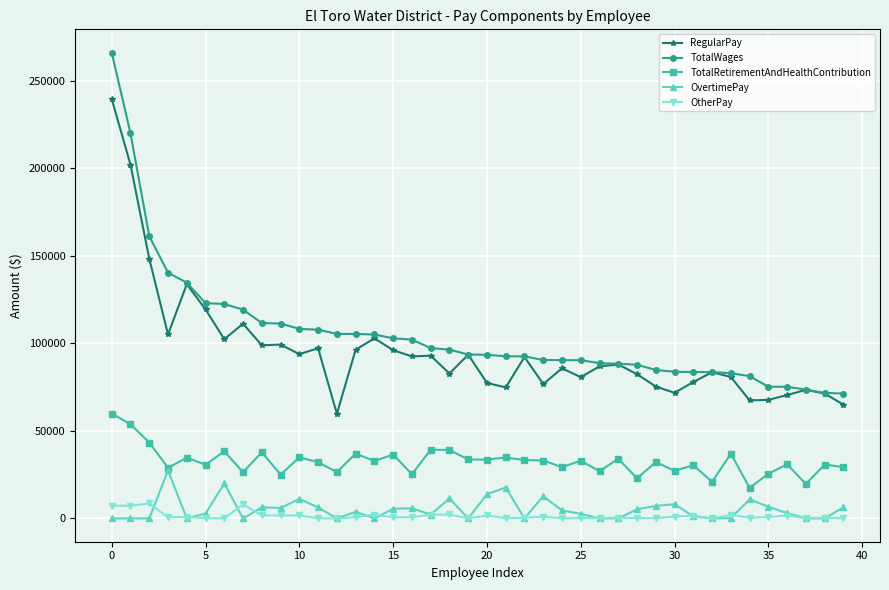

How many distinct data groups are displayed?

5